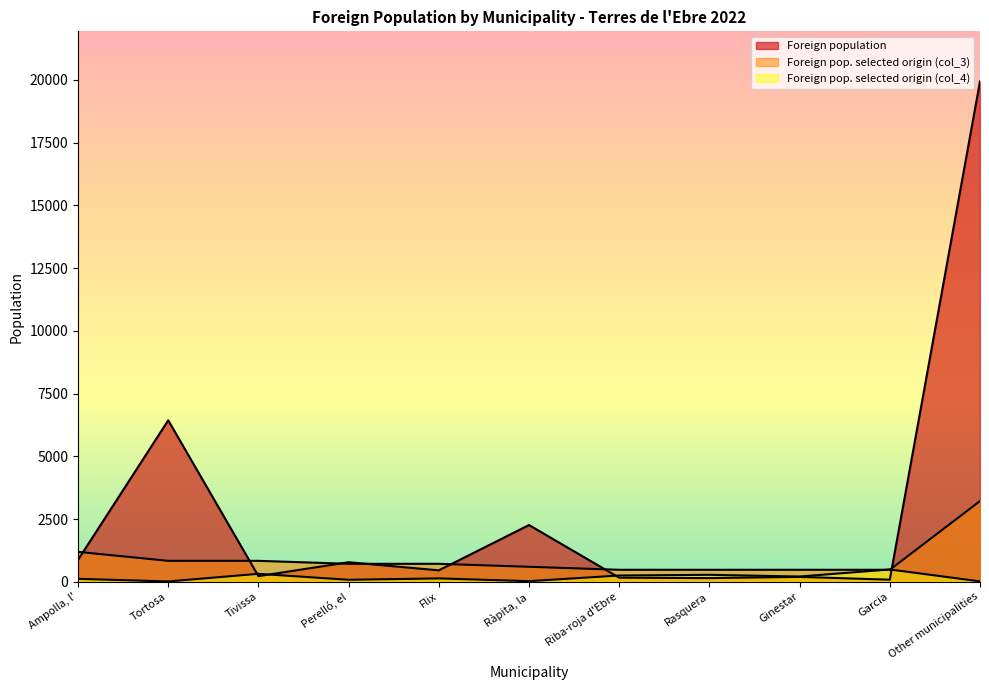

What is the spread (max minus min) of values at Garcia?

406